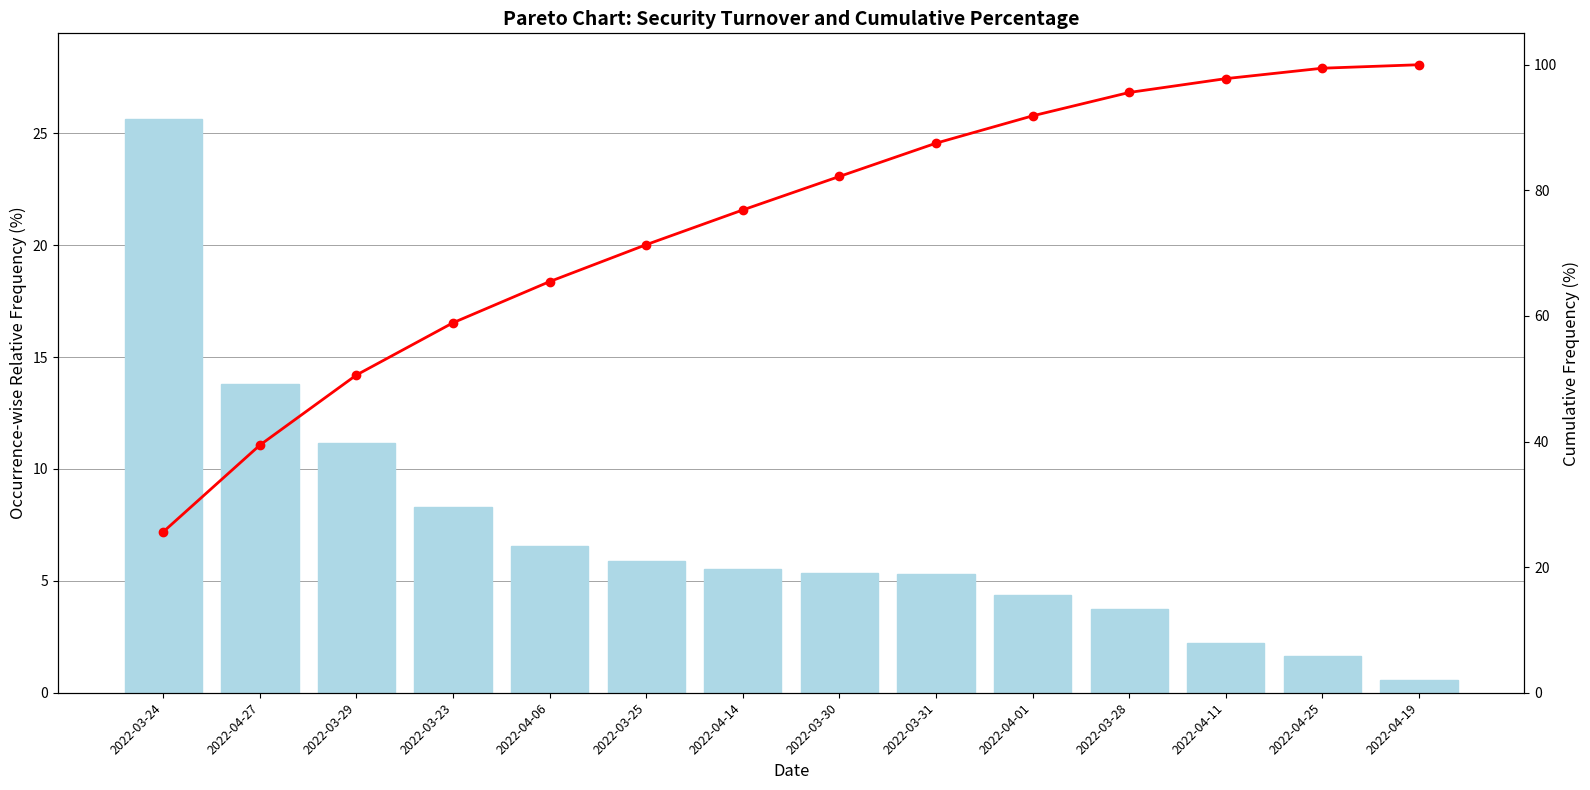

Does the chart contain stacked bars?

No